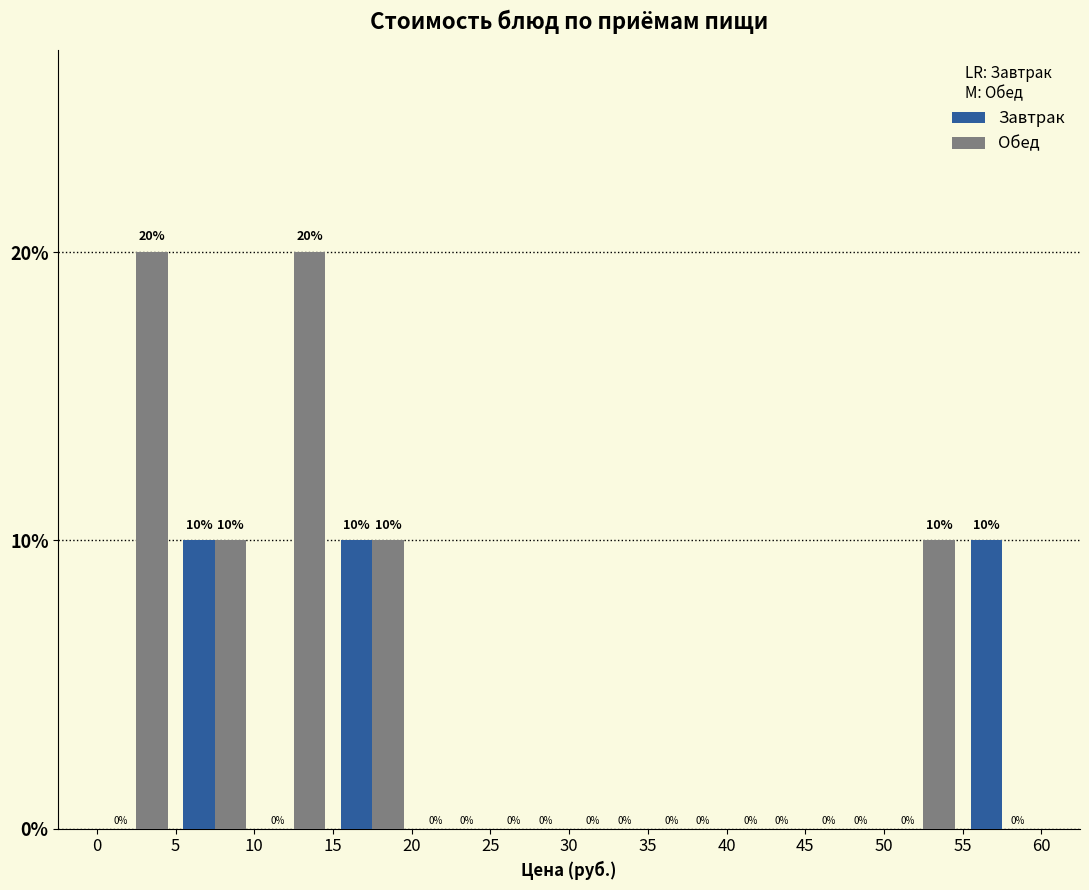

Reading left to right, list every range on the x-axis with the height of the bar of each series over it.

0 to 5: Завтрак=0	Обед=20
5 to 10: Завтрак=10	Обед=10
10 to 15: Завтрак=0	Обед=20
15 to 20: Завтрак=10	Обед=10
20 to 25: Завтрак=0	Обед=0
25 to 30: Завтрак=0	Обед=0
30 to 35: Завтрак=0	Обед=0
35 to 40: Завтрак=0	Обед=0
40 to 45: Завтрак=0	Обед=0
45 to 50: Завтрак=0	Обед=0
50 to 55: Завтрак=0	Обед=10
55 to 60: Завтрак=10	Обед=0